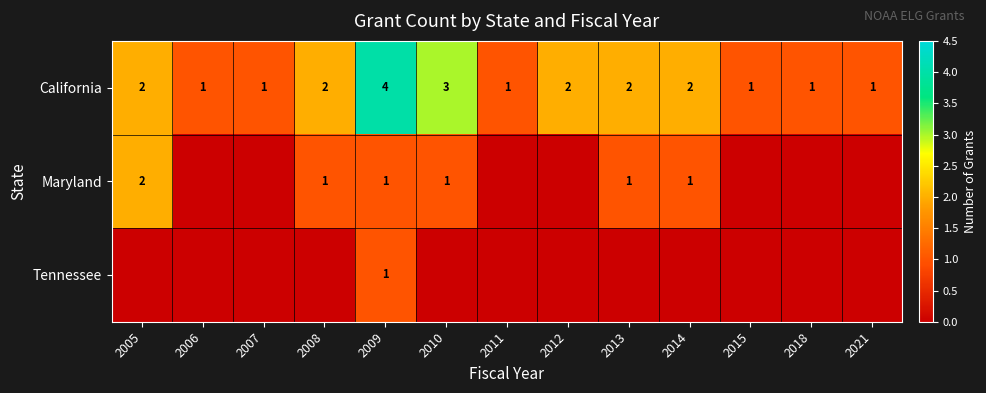

Is it true that California equals 4 at 2009?

True